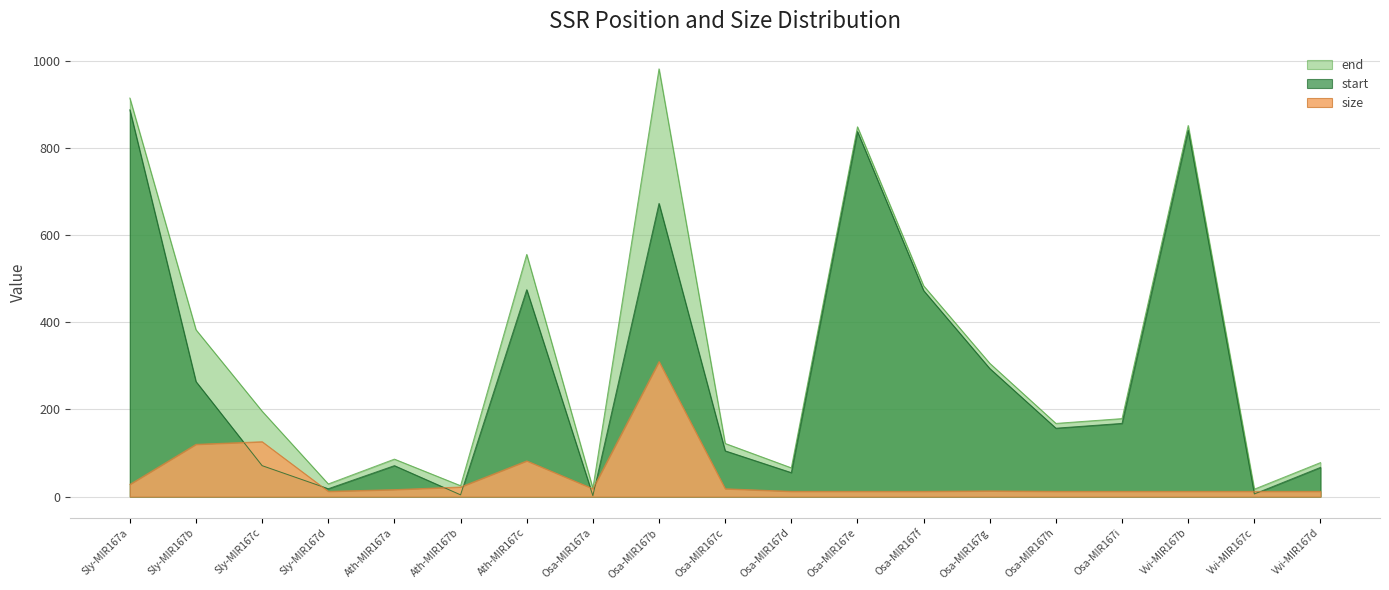

Reading left to right, list all the values displayed in this chart.

start: Sly-MIR167a=888	Sly-MIR167b=264	Sly-MIR167c=71	Sly-MIR167d=18	Ath-MIR167a=71	Ath-MIR167b=4	Ath-MIR167c=475	Osa-MIR167a=2	Osa-MIR167b=673	Osa-MIR167c=105	Osa-MIR167d=55	Osa-MIR167e=838	Osa-MIR167f=473	Osa-MIR167g=294	Osa-MIR167h=157	Osa-MIR167i=168	Vvi-MIR167b=841	Vvi-MIR167c=6	Vvi-MIR167d=67
end: Sly-MIR167a=915	Sly-MIR167b=383	Sly-MIR167c=196	Sly-MIR167d=29	Ath-MIR167a=86	Ath-MIR167b=25	Ath-MIR167c=556	Osa-MIR167a=19	Osa-MIR167b=982	Osa-MIR167c=122	Osa-MIR167d=66	Osa-MIR167e=849	Osa-MIR167f=484	Osa-MIR167g=306	Osa-MIR167h=168	Osa-MIR167i=179	Vvi-MIR167b=852	Vvi-MIR167c=17	Vvi-MIR167d=78
size: Sly-MIR167a=28	Sly-MIR167b=120	Sly-MIR167c=126	Sly-MIR167d=12	Ath-MIR167a=16	Ath-MIR167b=22	Ath-MIR167c=82	Osa-MIR167a=18	Osa-MIR167b=310	Osa-MIR167c=18	Osa-MIR167d=12	Osa-MIR167e=12	Osa-MIR167f=12	Osa-MIR167g=13	Osa-MIR167h=12	Osa-MIR167i=12	Vvi-MIR167b=12	Vvi-MIR167c=12	Vvi-MIR167d=12